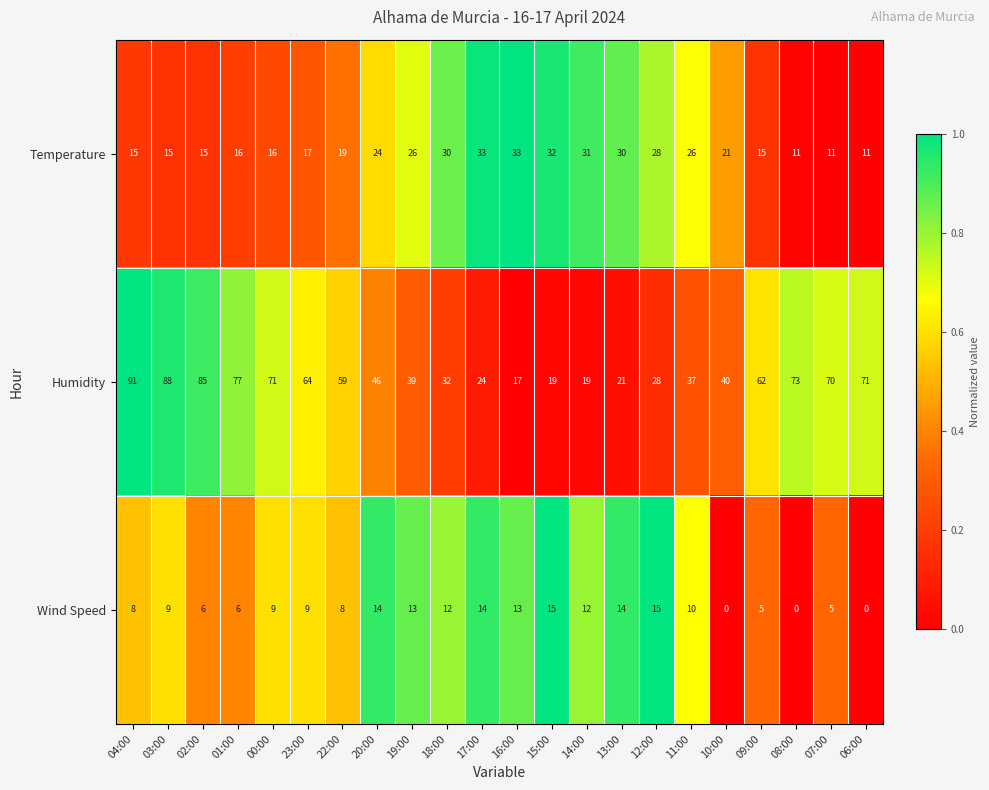

What is the greatest value displayed?

91